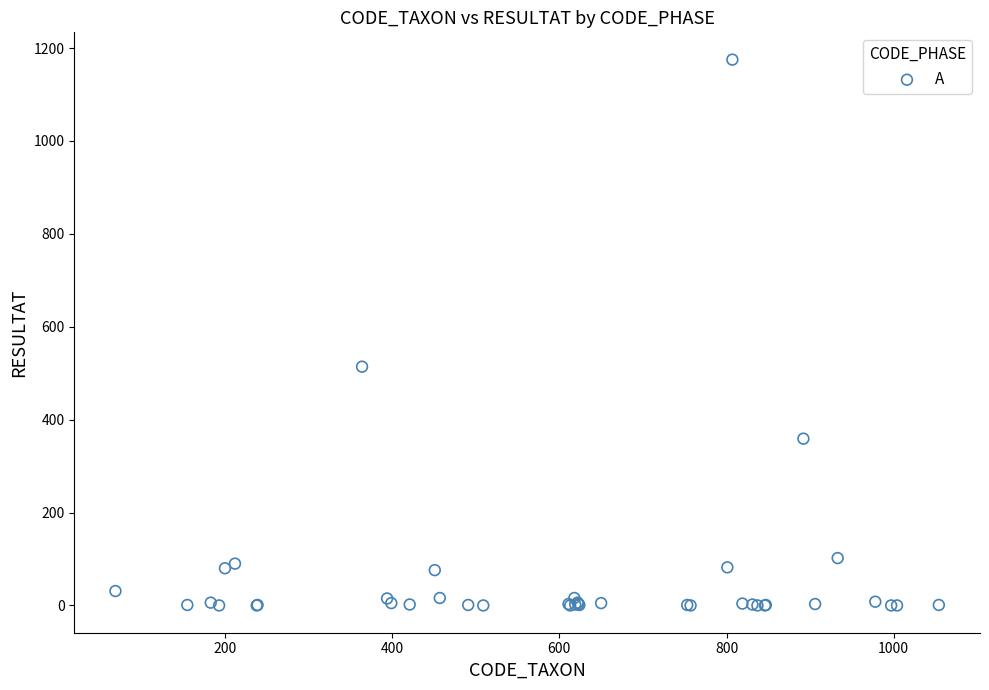

What Y value in the scatter plot is closest to 587?

514